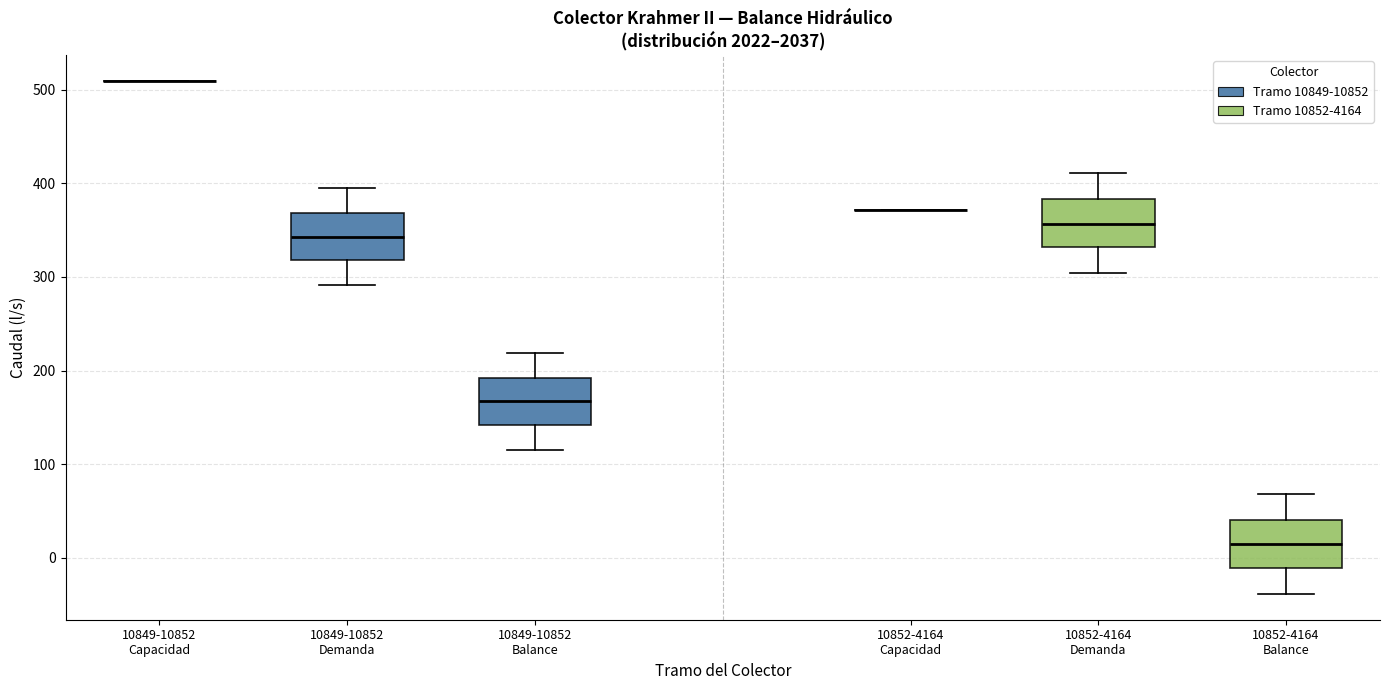

Where is the lower edge of the box for 10849-10852 Balance on the y-axis? The values are not printed on the chart, so give them approximately, as read against the axis.

140